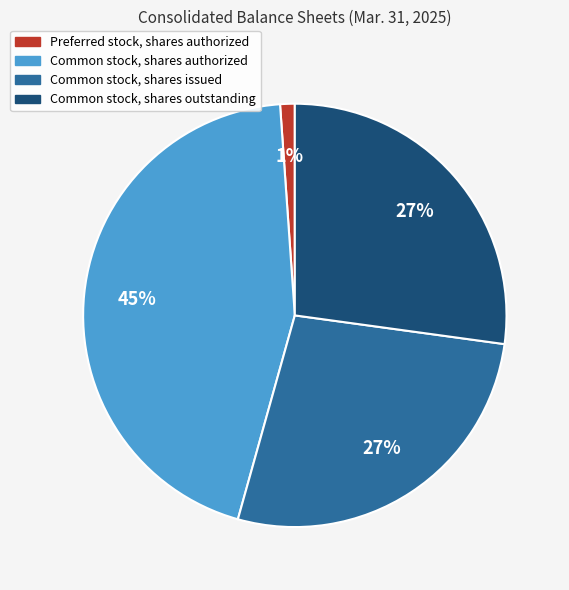

To the nearest percent, what is the average slice percentage?

25%